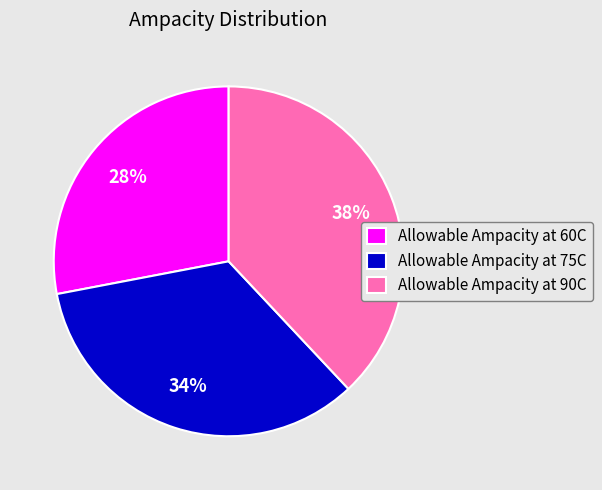

Rank the categories by value from lowest to highest.

Allowable Ampacity at 60C, Allowable Ampacity at 75C, Allowable Ampacity at 90C